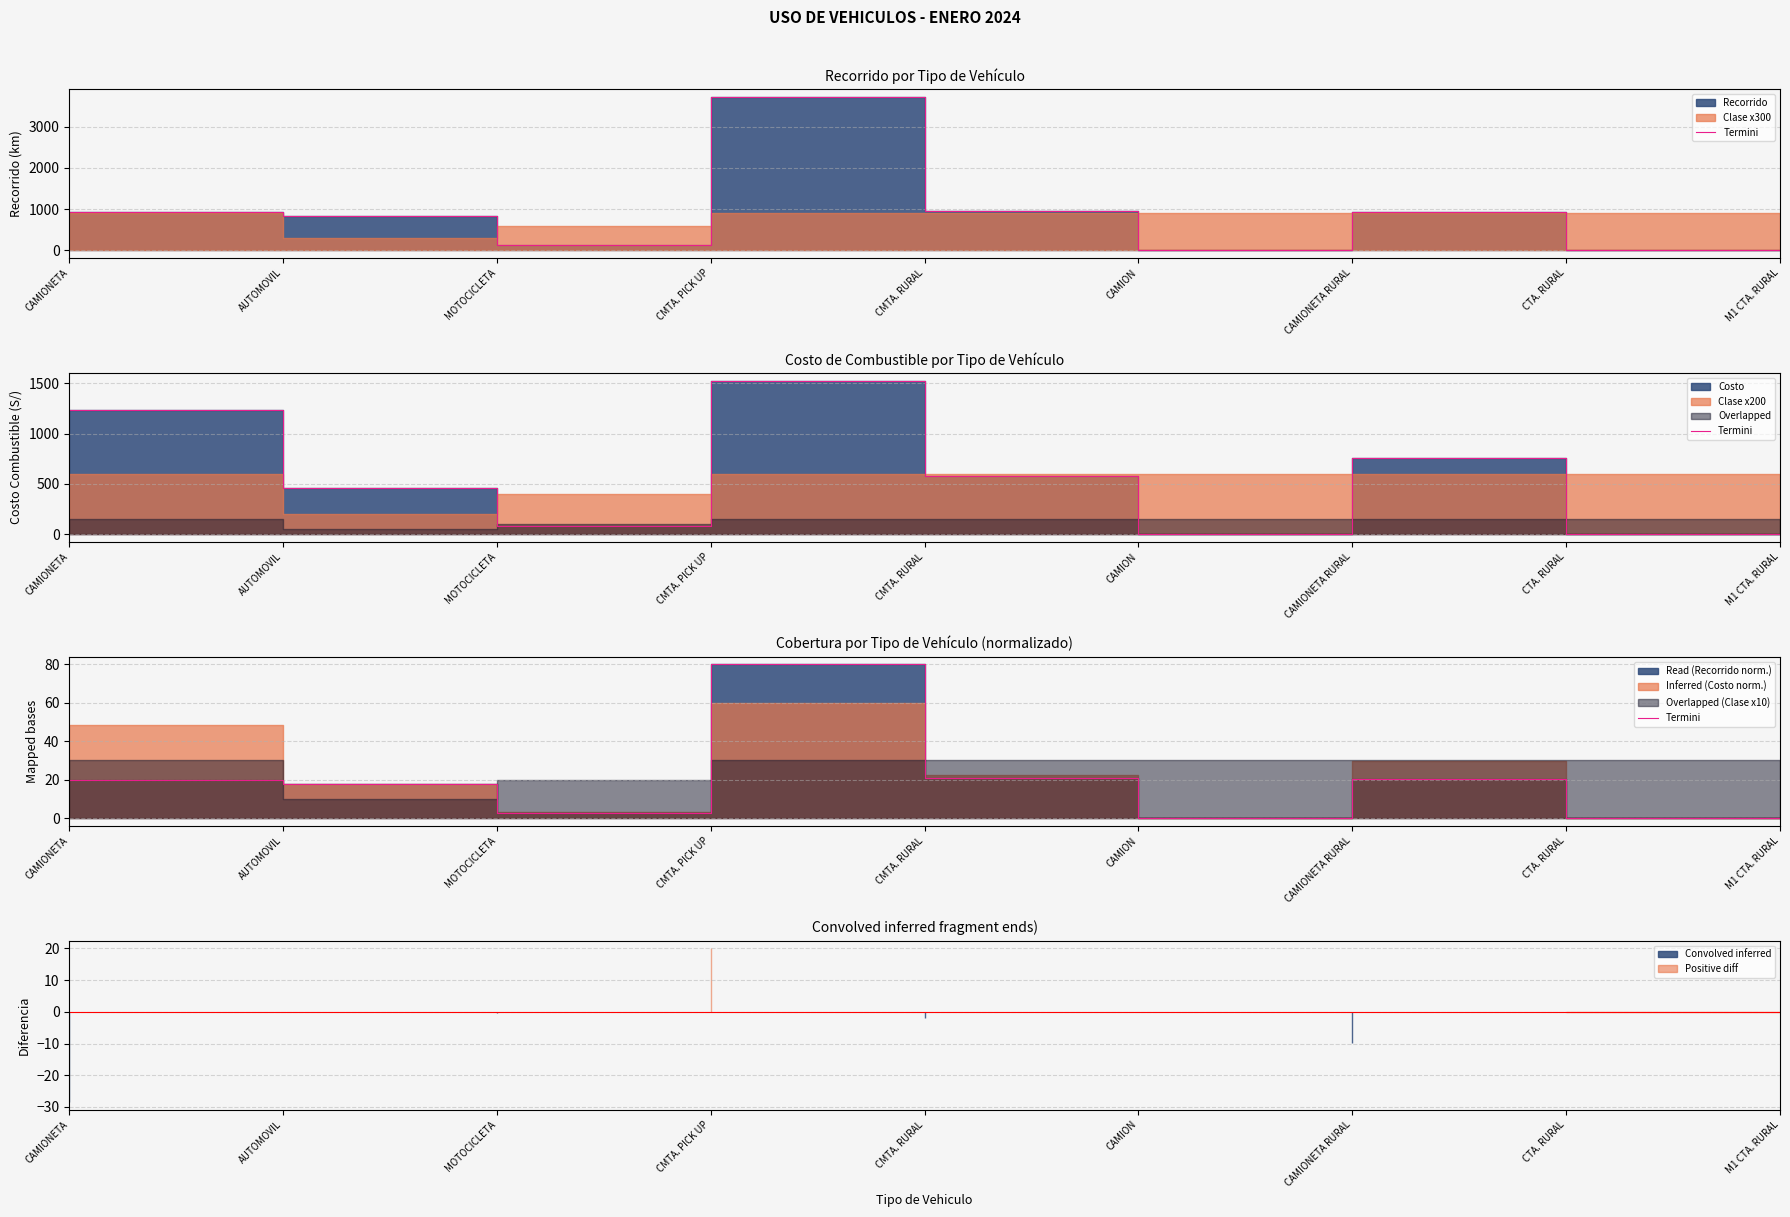

What is the difference between the maximum and minimum values?

80.0